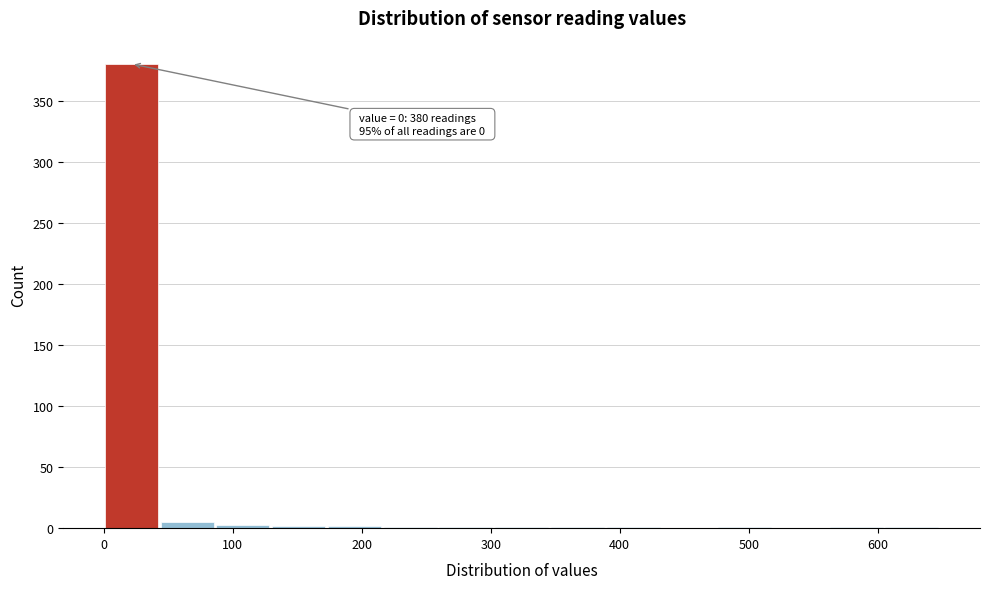

Which range on the x-axis has the tallest bar?

0 to 40